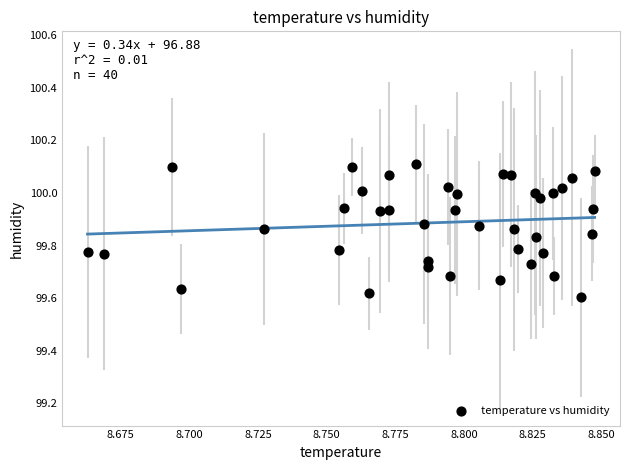

What is the range of Y values (max minus min)?

0.5